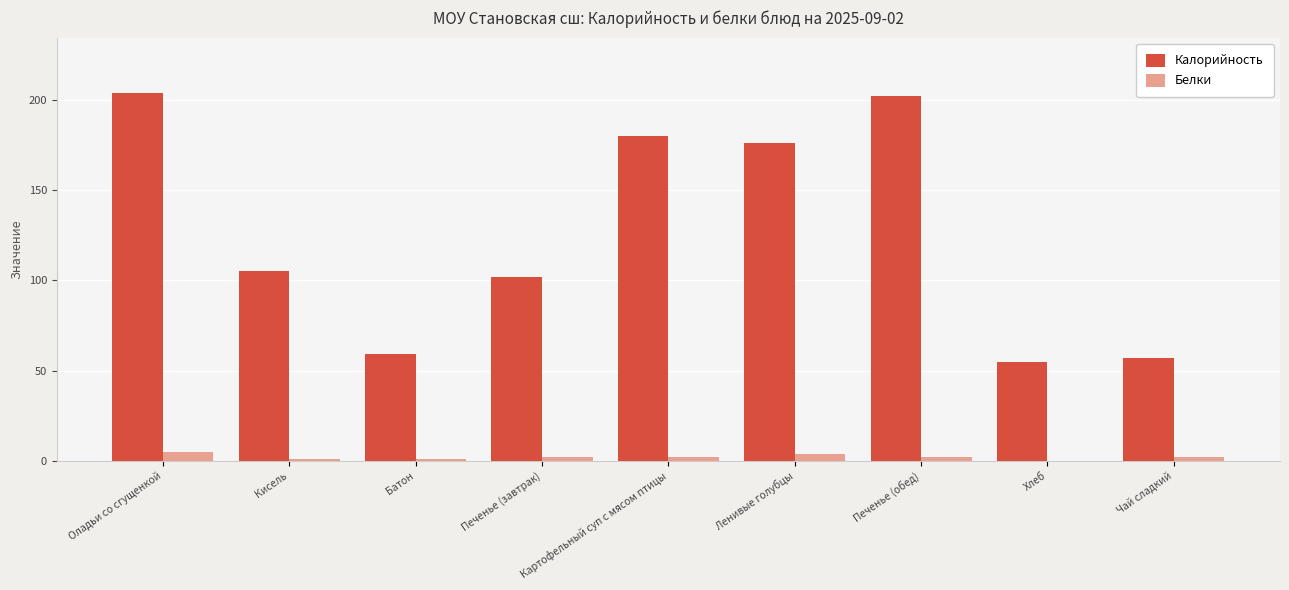

Which series changed the most between Батон and Печенье (обед)?

Калорийность